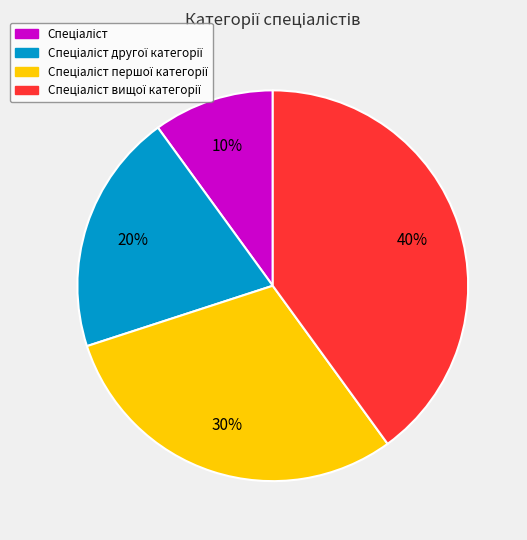

Does any single category account for the majority?

No